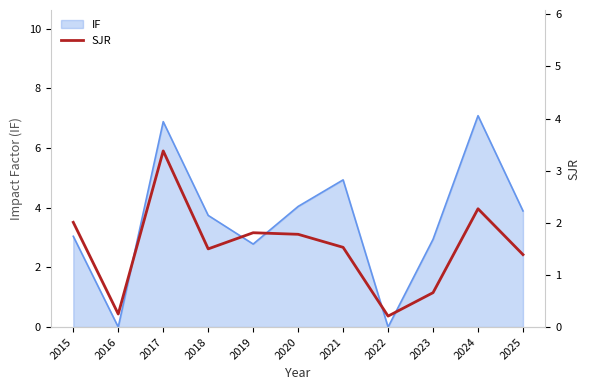

The IF series shows 4.0 at 2020. True or false?

True